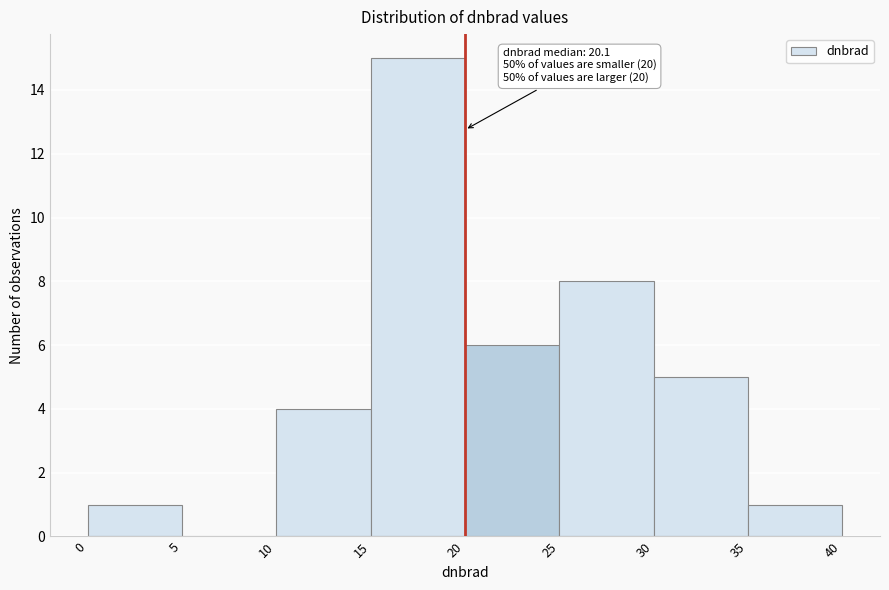

Which range on the x-axis has the tallest bar?

15 to 20